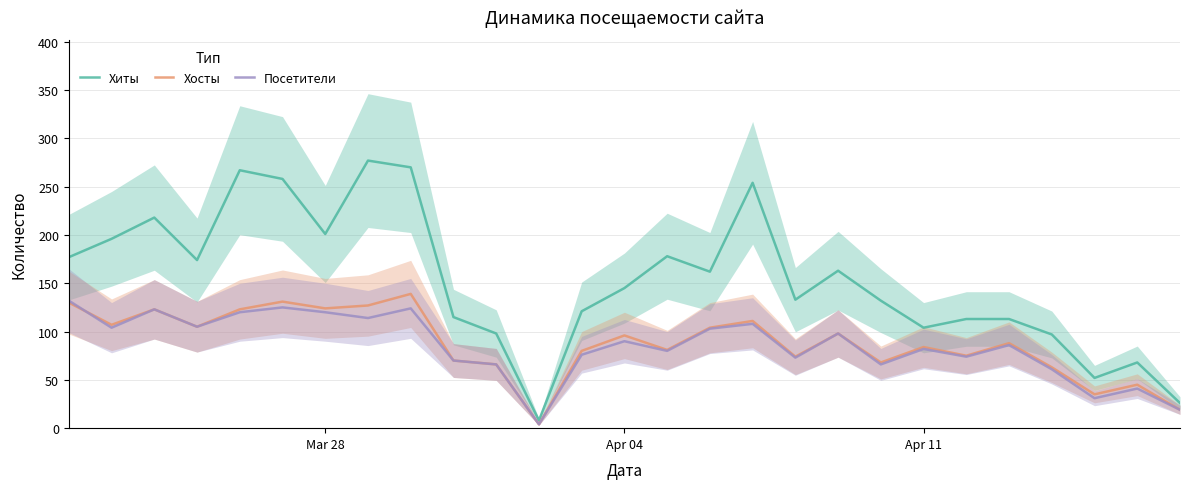

True or false: Хиты and Посетители cross at least once.

False